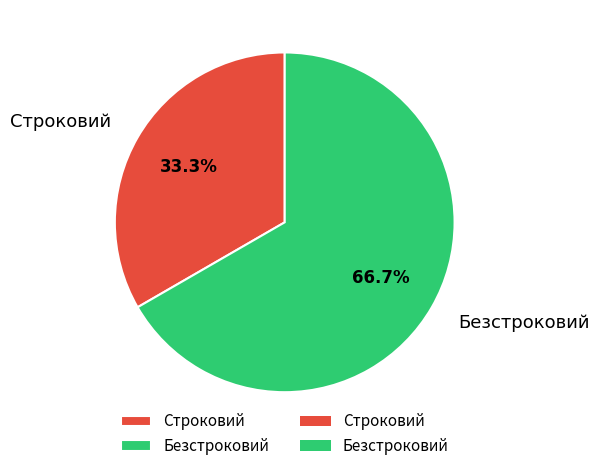

How many segments does this pie chart have?

2